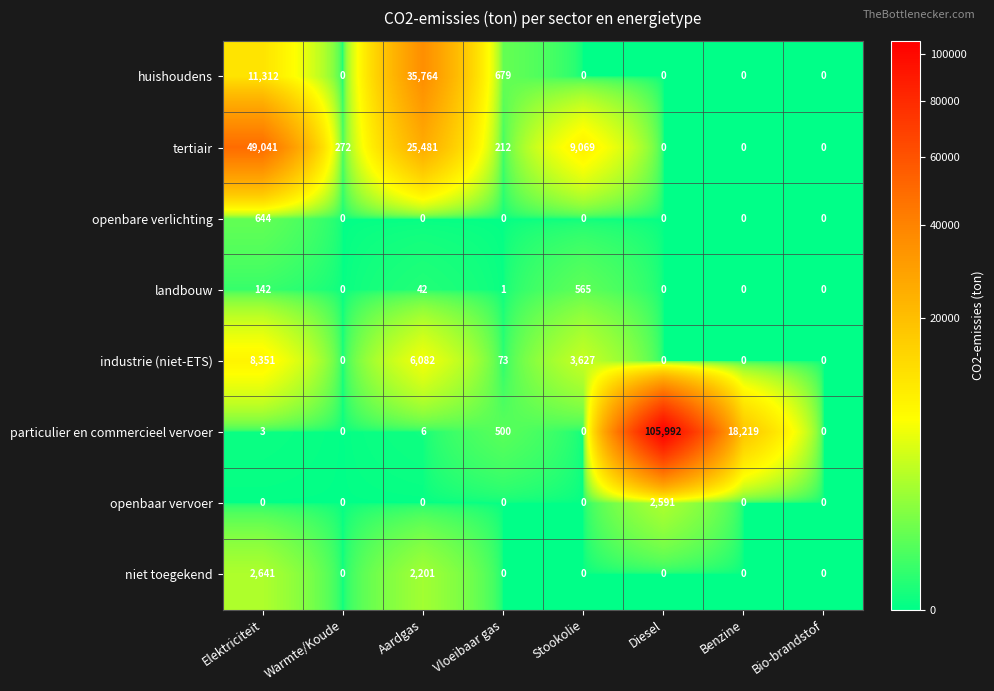

Which series has the largest range (max minus min)?

particulier en commercieel vervoer